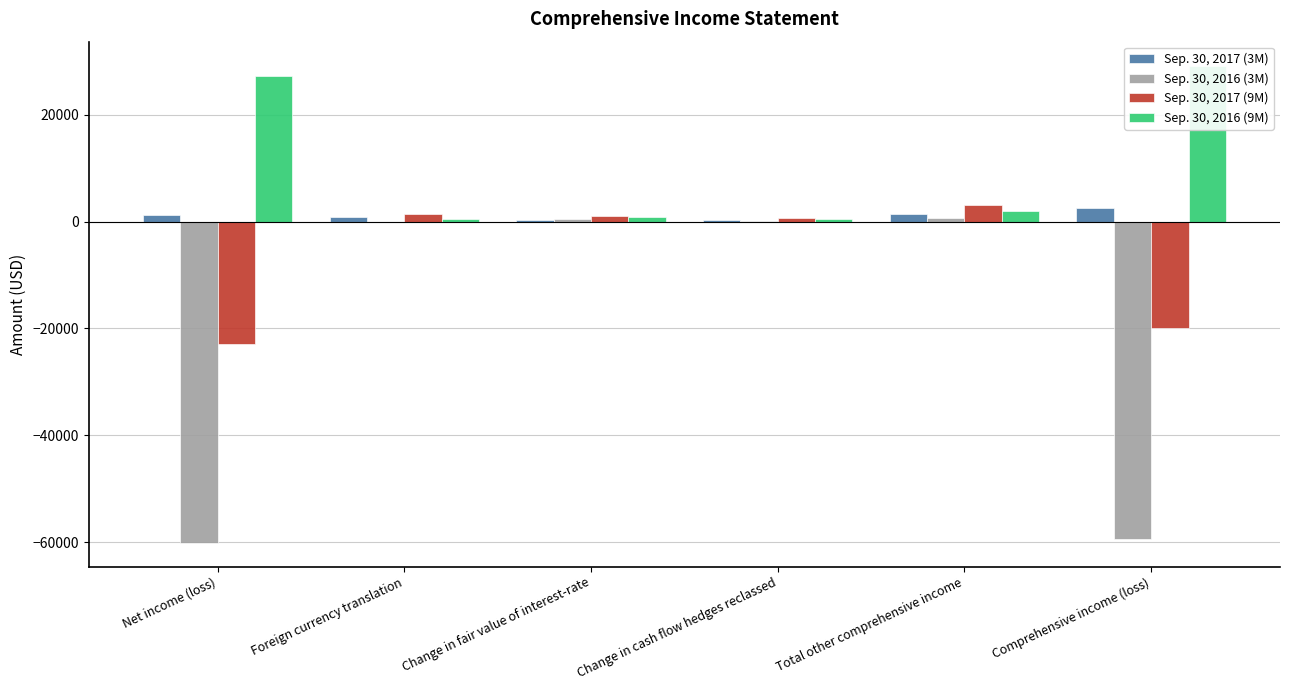

Reading left to right, extract all data points from this chart.

Sep. 30, 2017 (3M): 1231	802	206	335	1343	2574
Sep. 30, 2016 (3M): -60076	-103	574	172	643	-59433
Sep. 30, 2017 (9M): -22919	1339	995	712	3046	-19873
Sep. 30, 2016 (9M): 27165	572	950	516	2038	29203